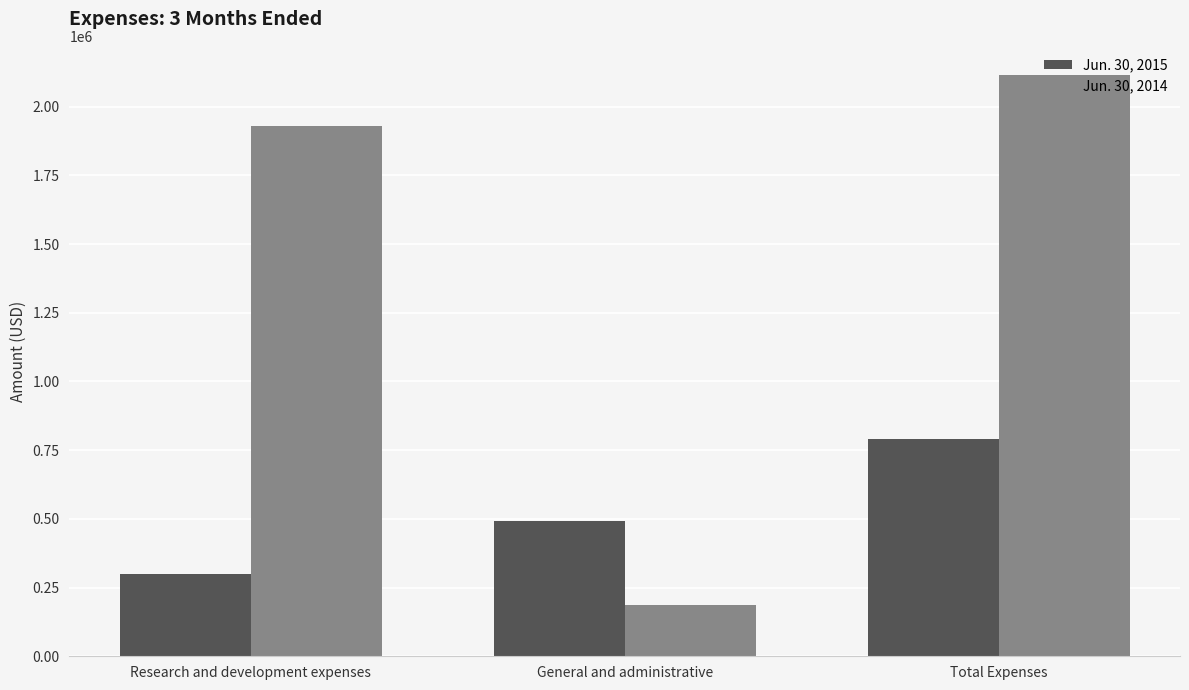

What is the value of the Jun. 30, 2014 bar at the 3rd from the left?

2115664